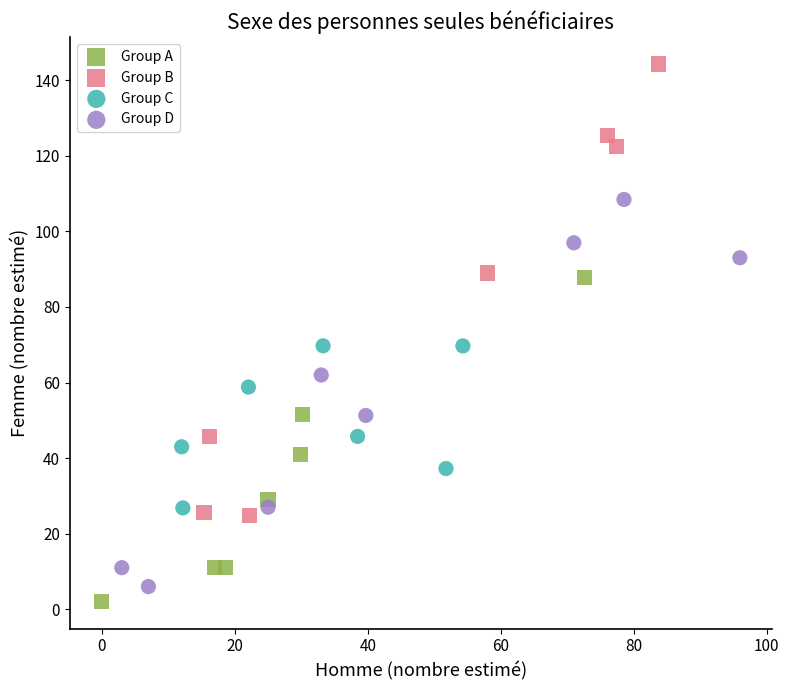

Which series has the widest spread of Y values?

Group B